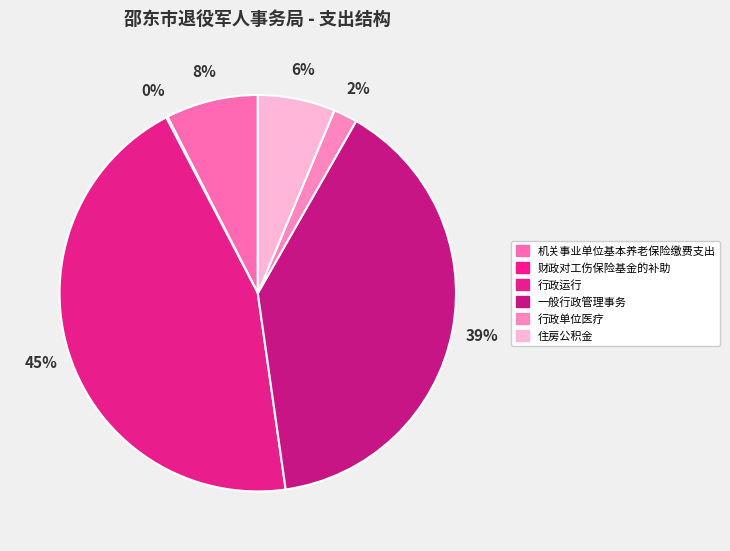

What percentage is NOT represented by 行政运行?

55.4%